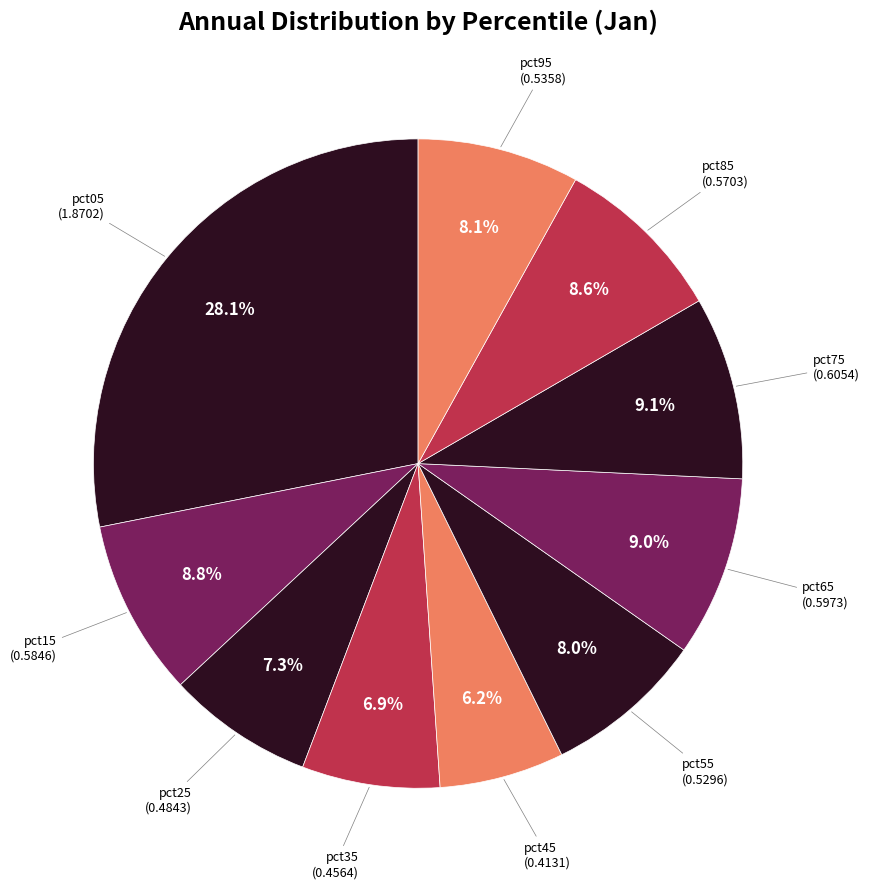

Which category has the biggest portion of the pie?

pct05